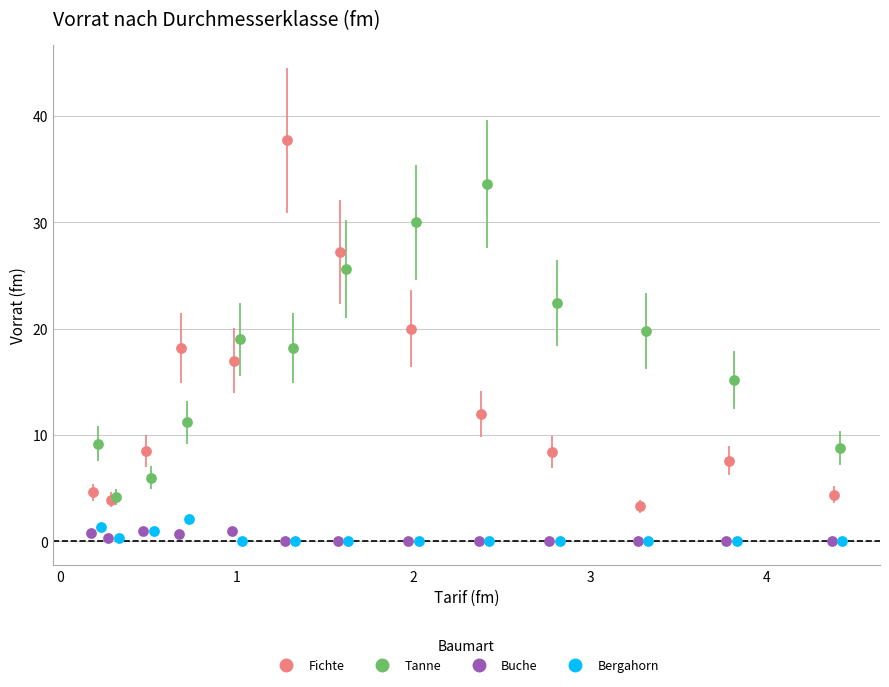

What are all the series names shown in the legend?

Fichte, Tanne, Buche, Bergahorn